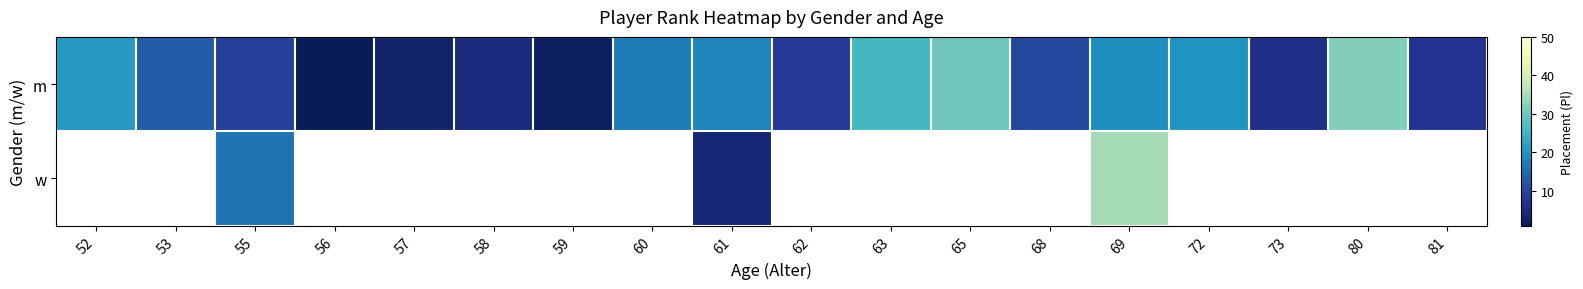

Which label corresponds to the largest value in the chart?

69